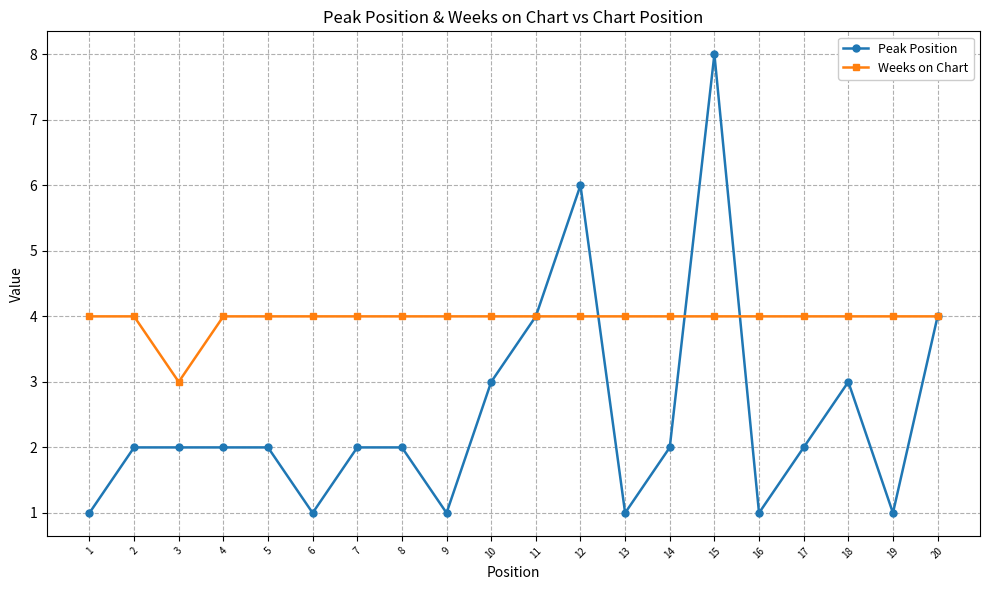

Read the Weeks on Chart value at 9.

4